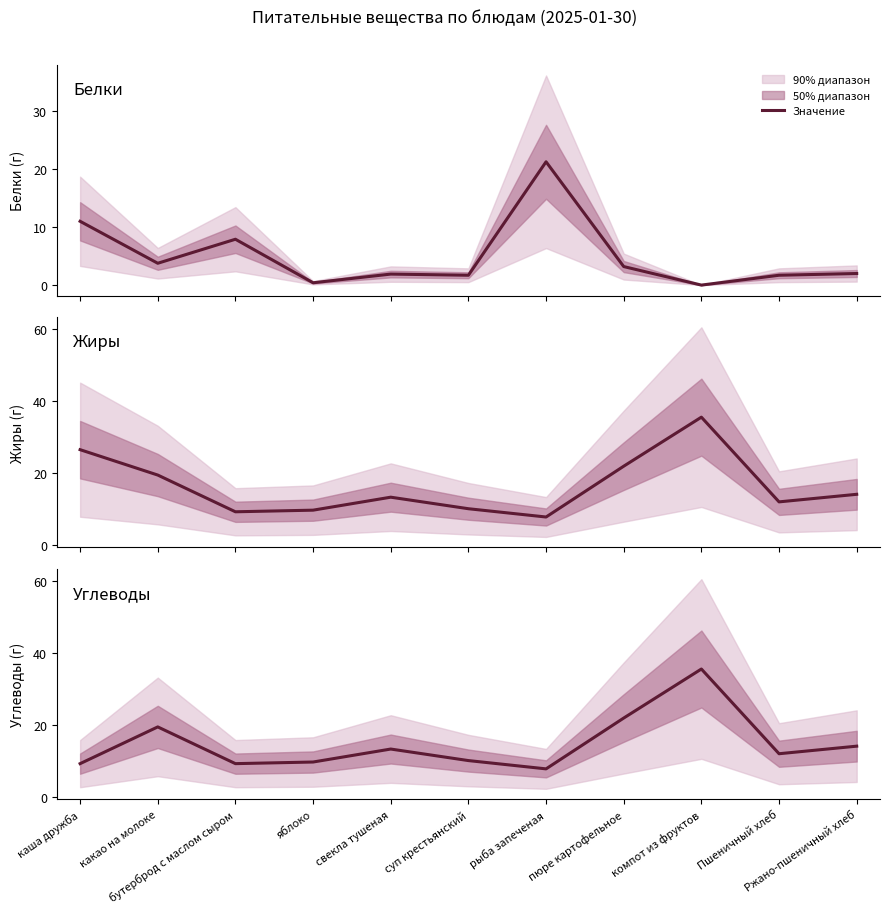

Where is the first local minimum?

бутерброд с маслом сыром